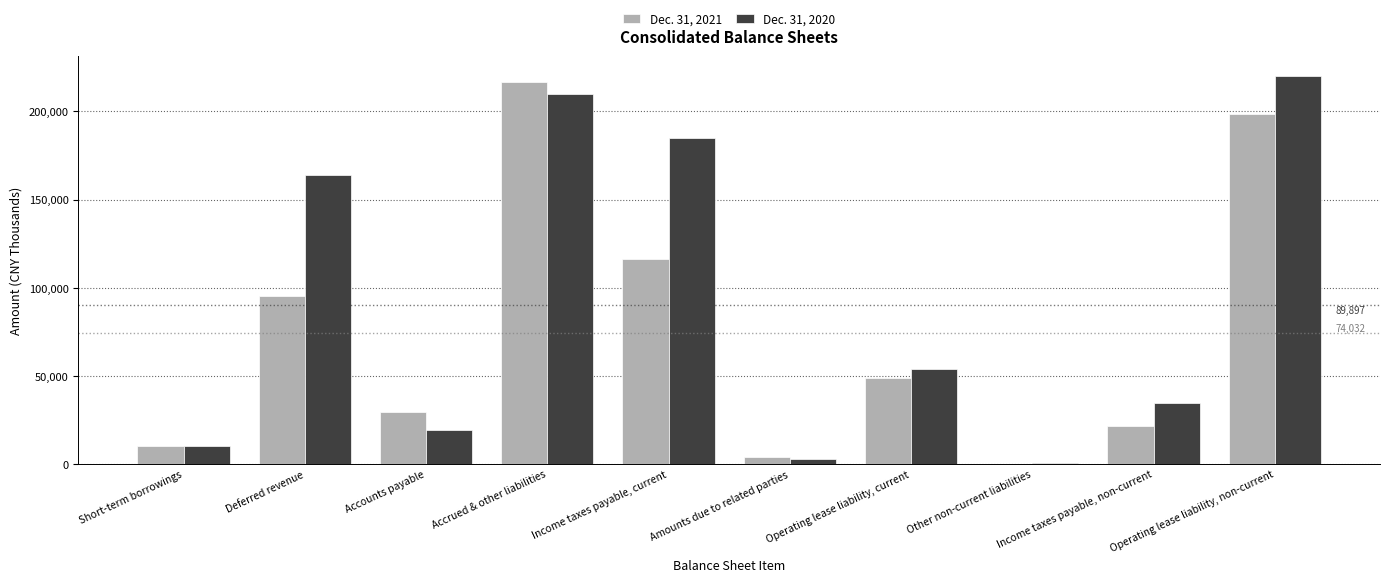

Reading left to right, list all the values displayed in this chart.

Dec. 31, 2021: Short-term borrowings=10103	Deferred revenue=95036	Accounts payable=29466	Accrued & other liabilities=216399	Income taxes payable, current=116341	Amounts due to related parties=3793	Operating lease liability, current=48923	Other non-current liabilities=96	Income taxes payable, non-current=21475	Operating lease liability, non-current=198687
Dec. 31, 2020: Short-term borrowings=10000	Deferred revenue=163699	Accounts payable=19423	Accrued & other liabilities=209590	Income taxes payable, current=184638	Amounts due to related parties=2543	Operating lease liability, current=53702	Other non-current liabilities=292	Income taxes payable, non-current=34763	Operating lease liability, non-current=220319